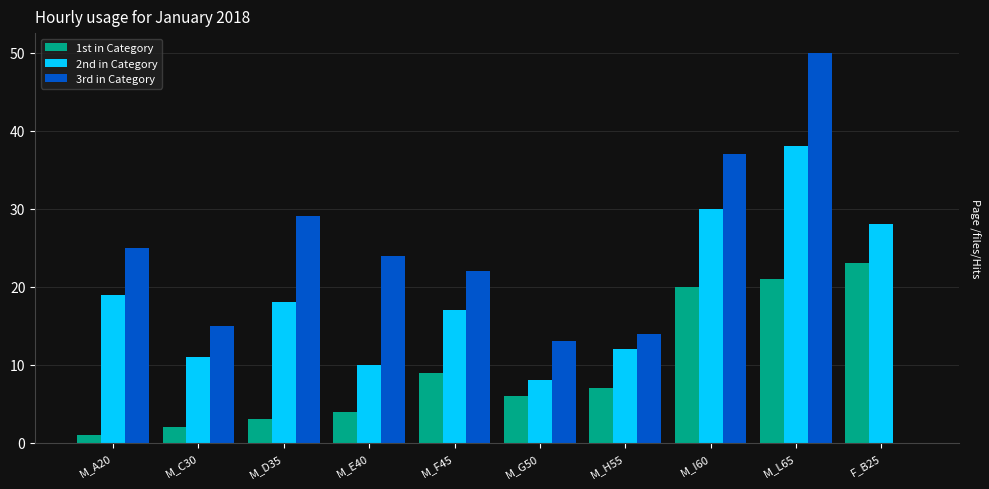

At which label does 1st in Category reach its peak?

F_B25